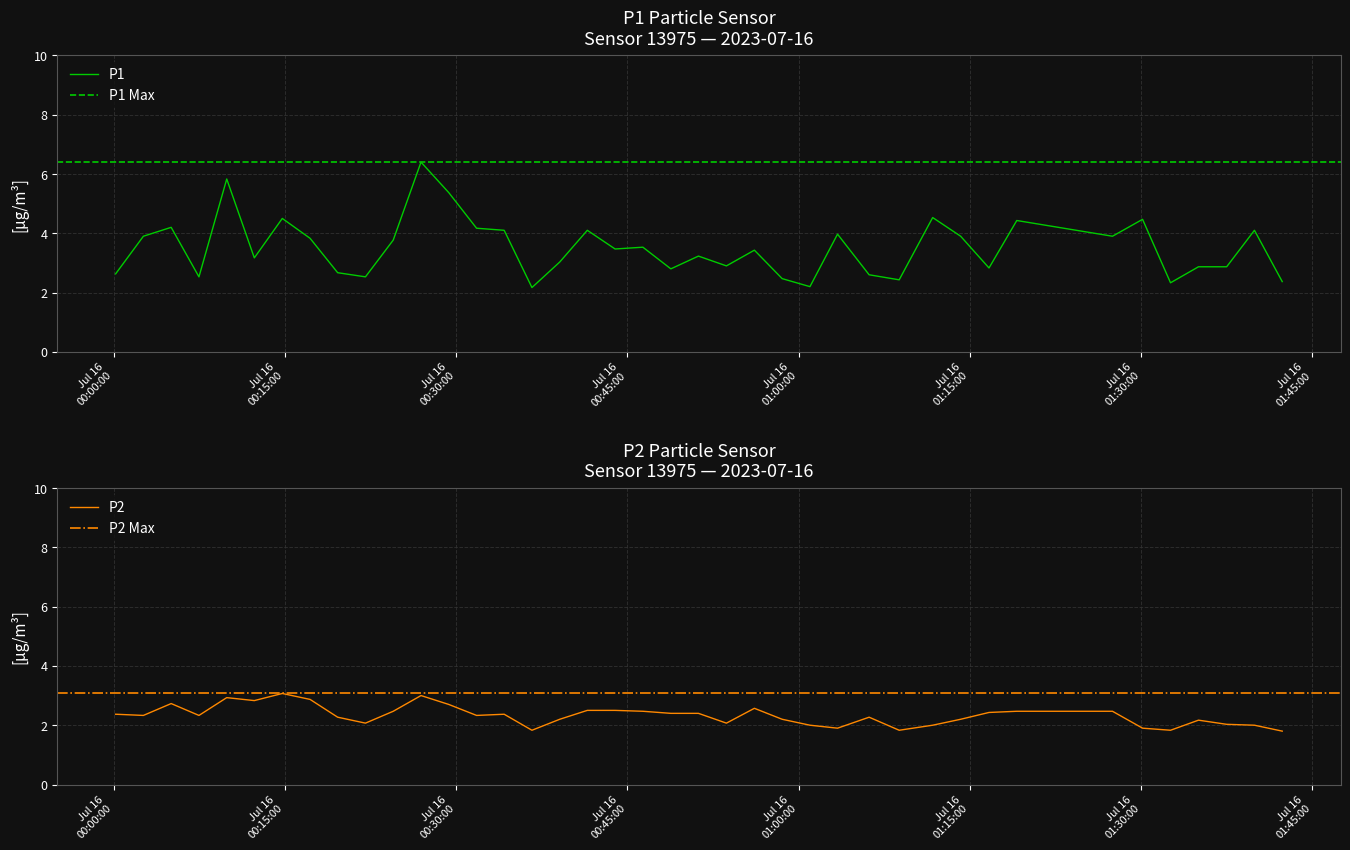

Rank the series by their maximum value, from highest to lowest.

P1, P2